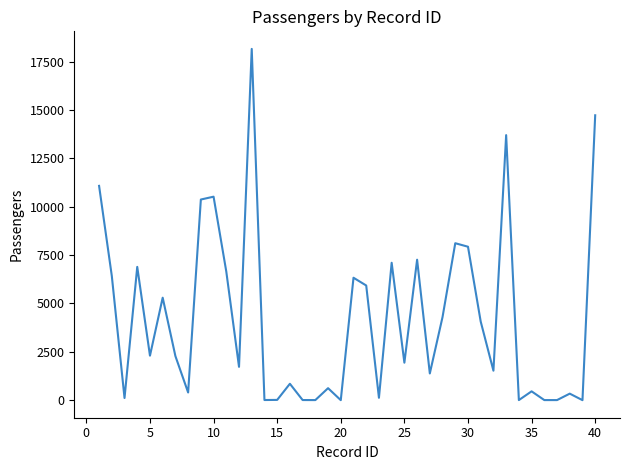

What is the smallest value displayed?

1